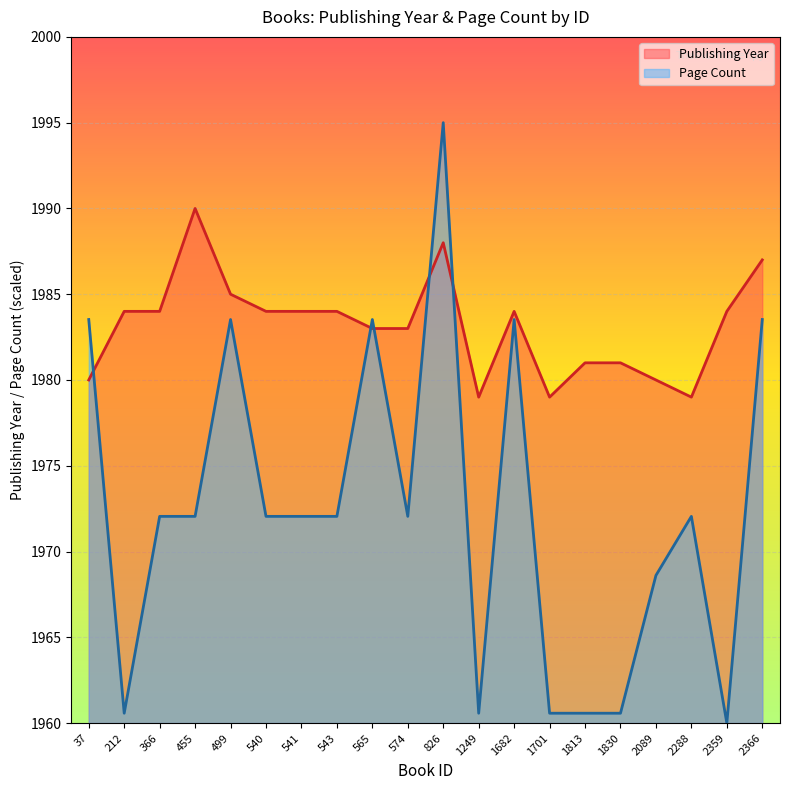

Reading right to left, list all the values displayed in this chart.

Publishing Year line: 1987.0	1984.0	1979.0	1980.0	1981.0	1981.0	1979.0	1984.0	1979.0	1988.0	1983.0	1983.0	1984.0	1984.0	1984.0	1985.0	1990.0	1984.0	1984.0	1980.0
Page Count line: 1983.5	1960.0	1972.0	1968.6	1960.6	1960.6	1960.6	1983.5	1960.6	1995.0	1972.0	1983.5	1972.0	1972.0	1972.0	1983.5	1972.0	1972.0	1960.6	1983.5